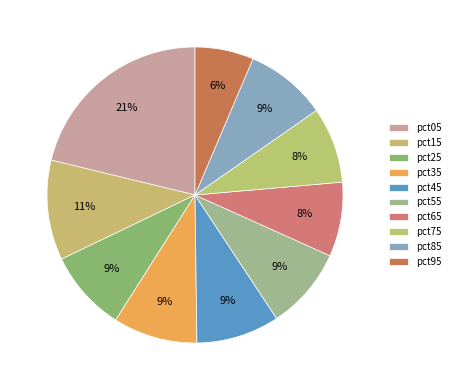

Count the number of slices in the pie.

10